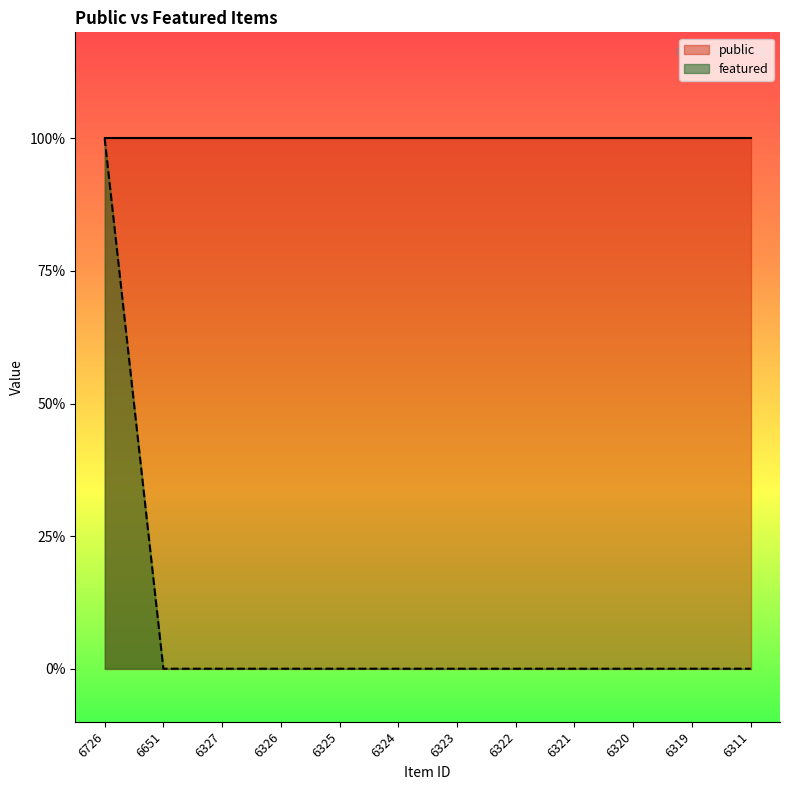

List the labels in order of value, smallest first.

6651, 6327, 6326, 6325, 6324, 6323, 6322, 6321, 6320, 6319, 6311, 6726